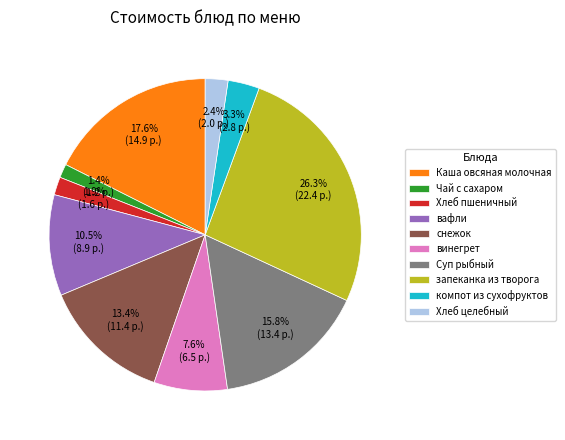

Is it true that Каша овсяная молочная is 25% of the pie?

False